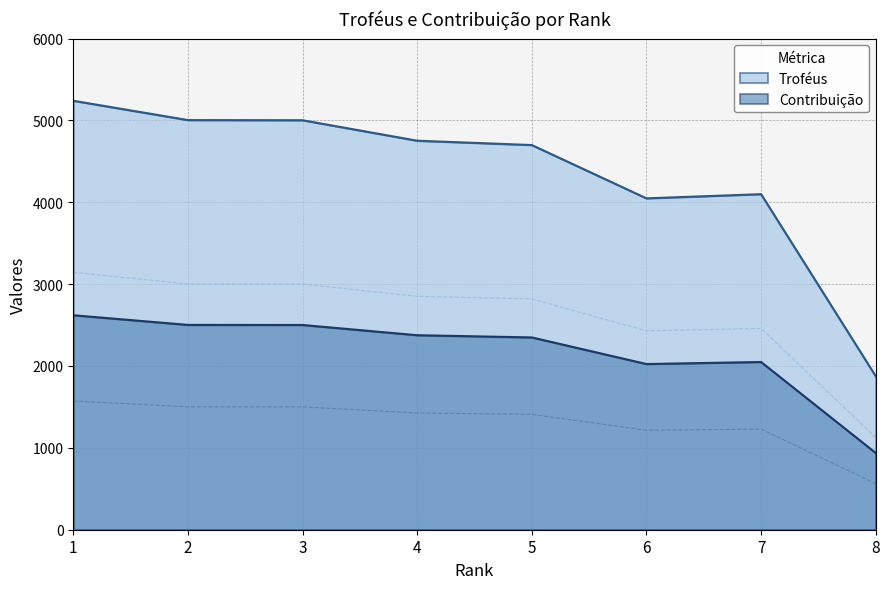

List the series in order of their overall mean, lowest first.

Contribuição, Troféus